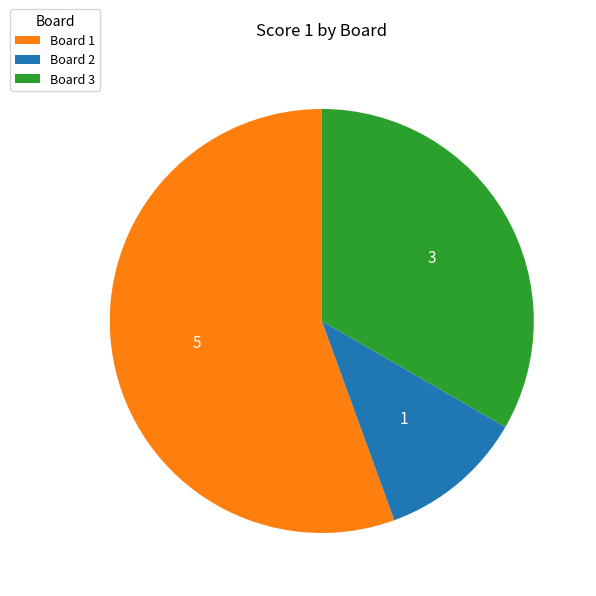

Which slice is the largest?

Board 1